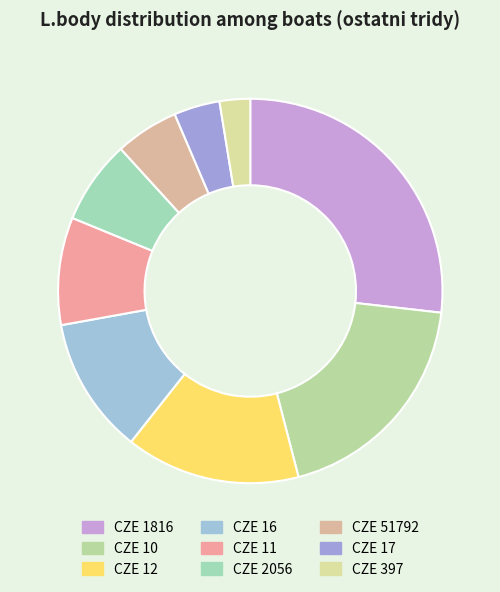

Do CZE 2056 and CZE 17 together represent more than half of the pie?

No